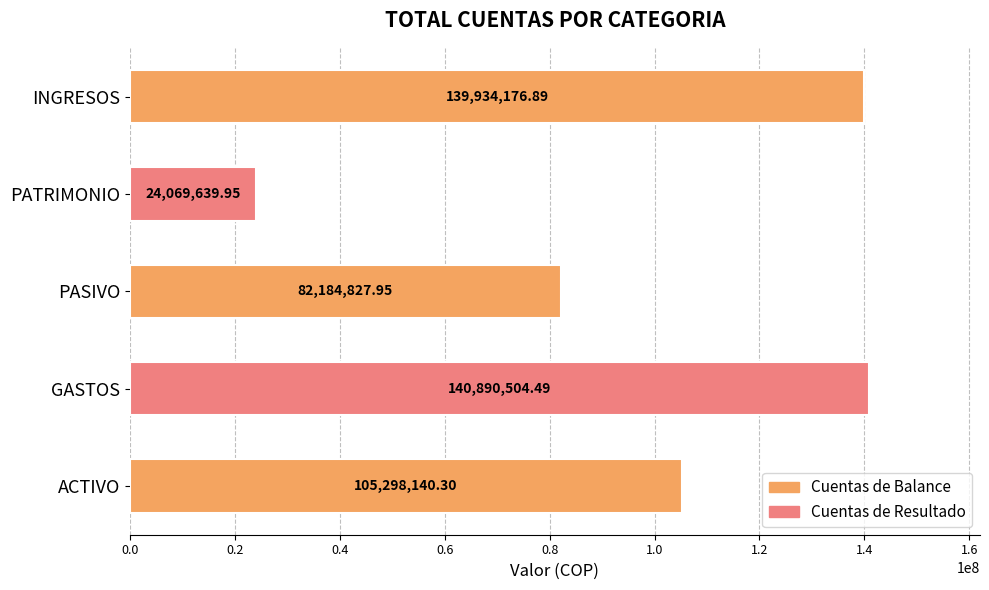

At which category does the chart reach its minimum across all series?

PATRIMONIO